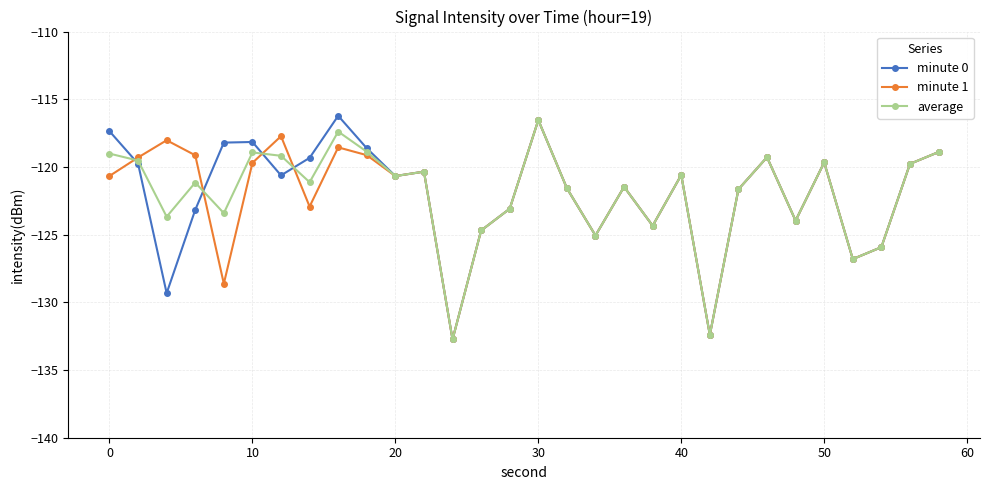

Which series has the widest spread of values?

minute 0